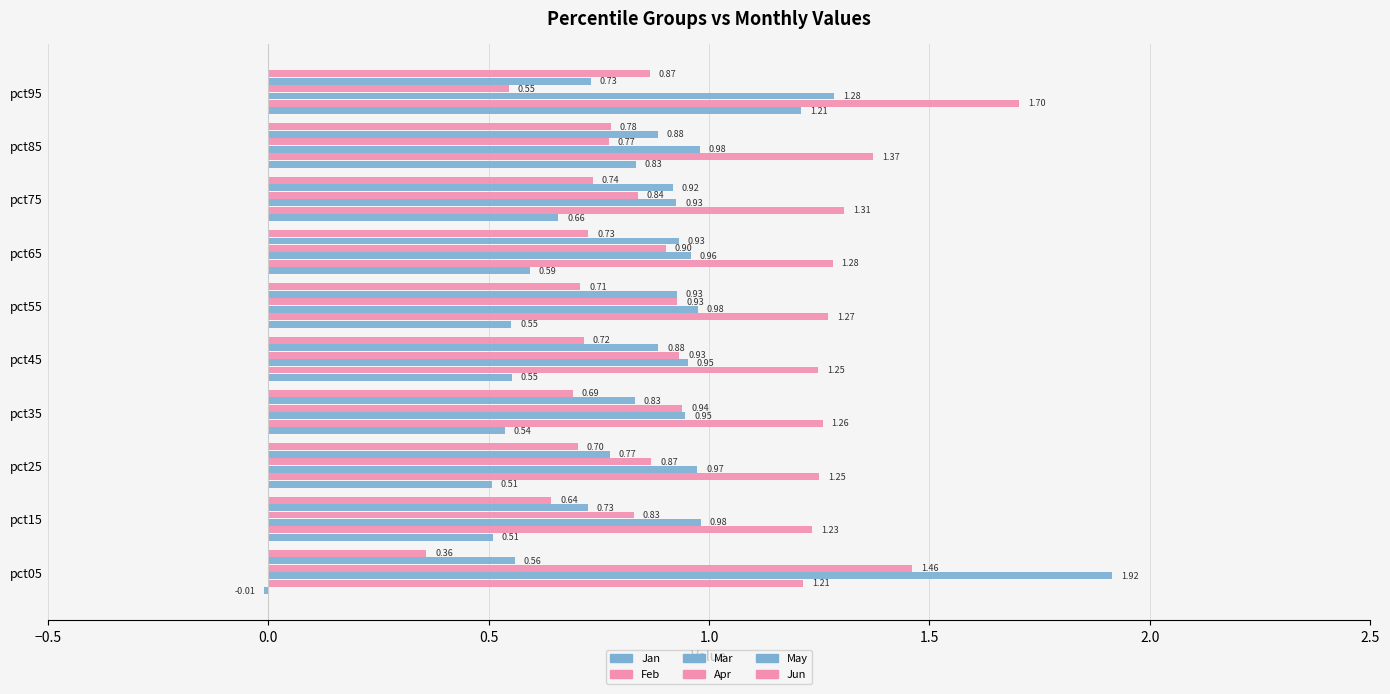

Which series has the largest total across all categories?

Feb